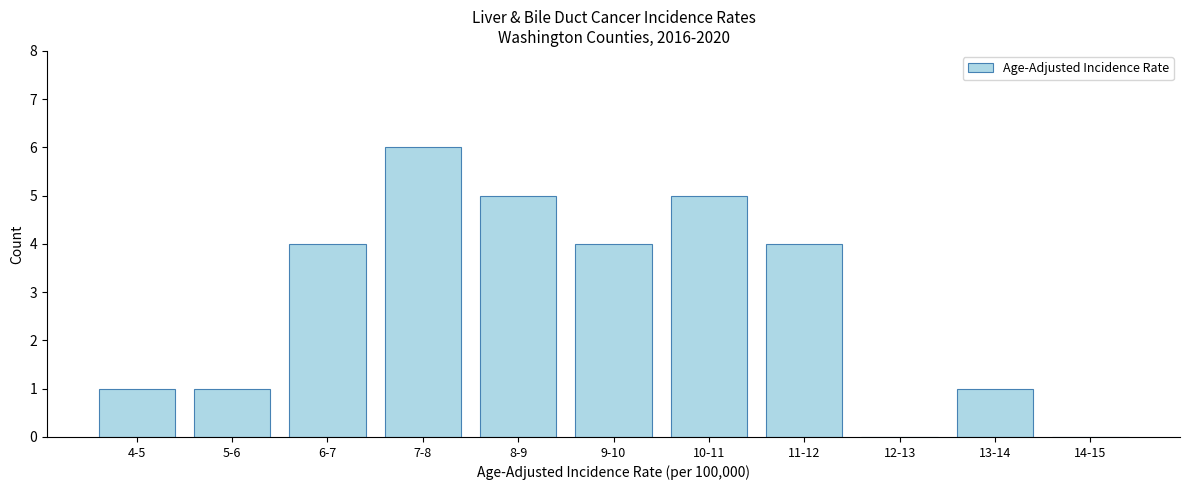

Reading left to right, extract all data points from this chart.

4-5=1	5-6=1	6-7=4	7-8=6	8-9=5	9-10=4	10-11=5	11-12=4	12-13=0	13-14=1	14-15=0